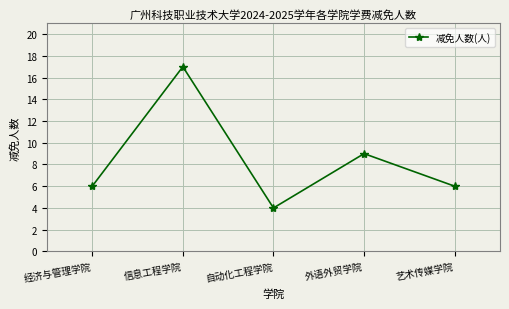

True or false: the data shows 4 at 艺术传媒学院.

False